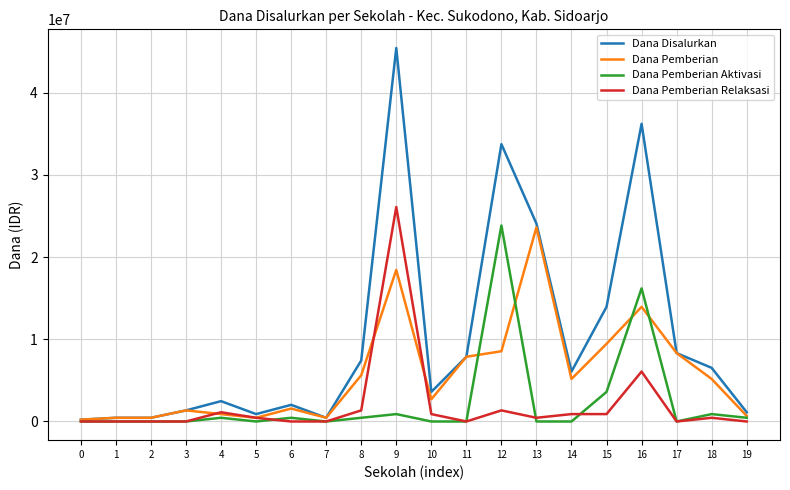

Which category has the highest value across all series?

9